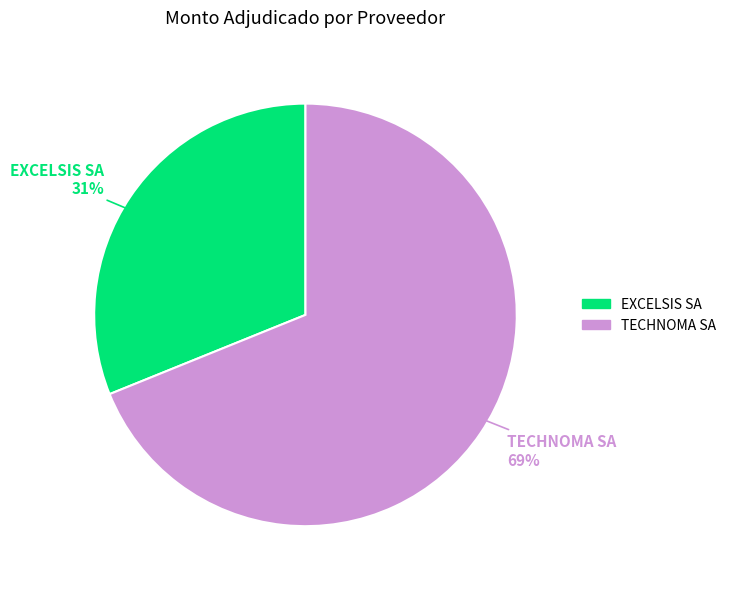

How many slices are in this pie chart?

2